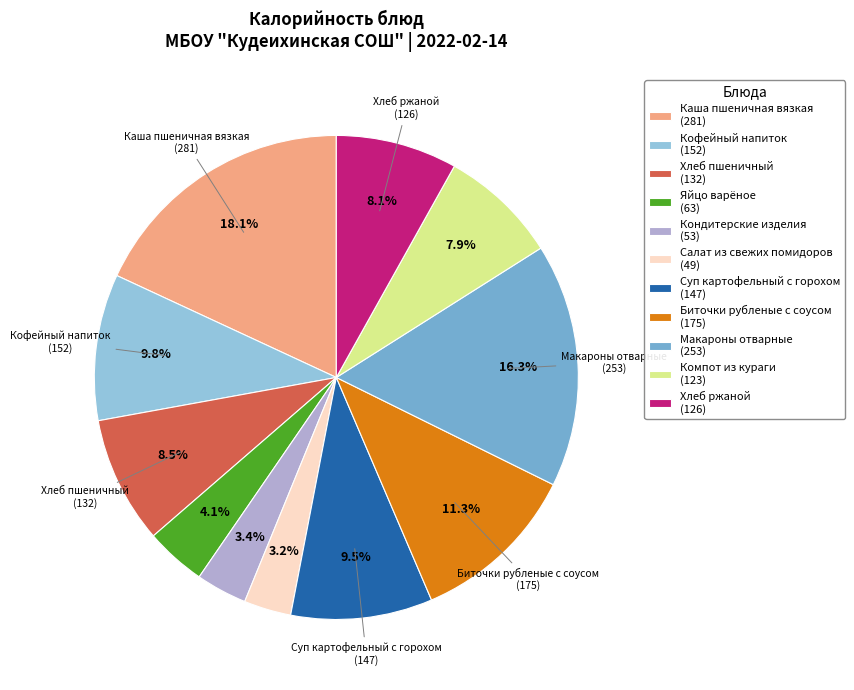

What is the ratio of the value at Биточки рубленые с соусом to the value at Кофейный напиток?

1.2